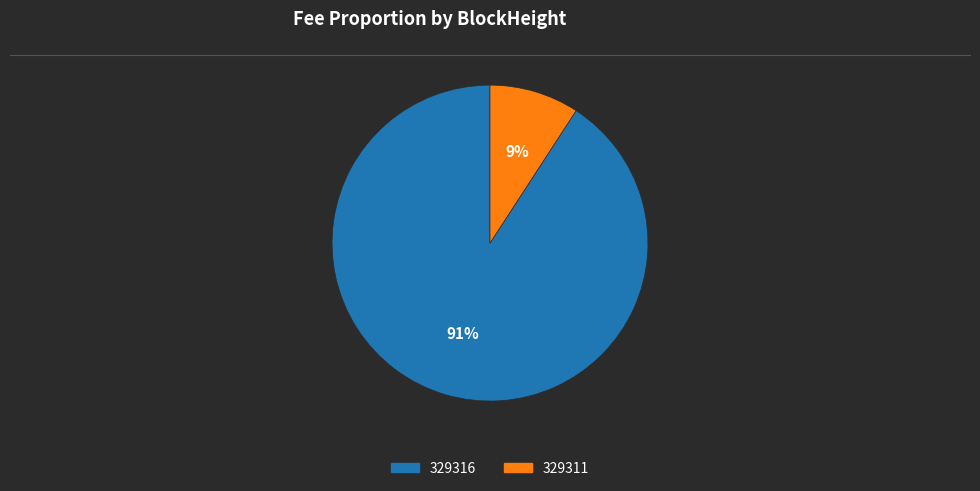

Which has a higher value, 329311 or 329316?

329316